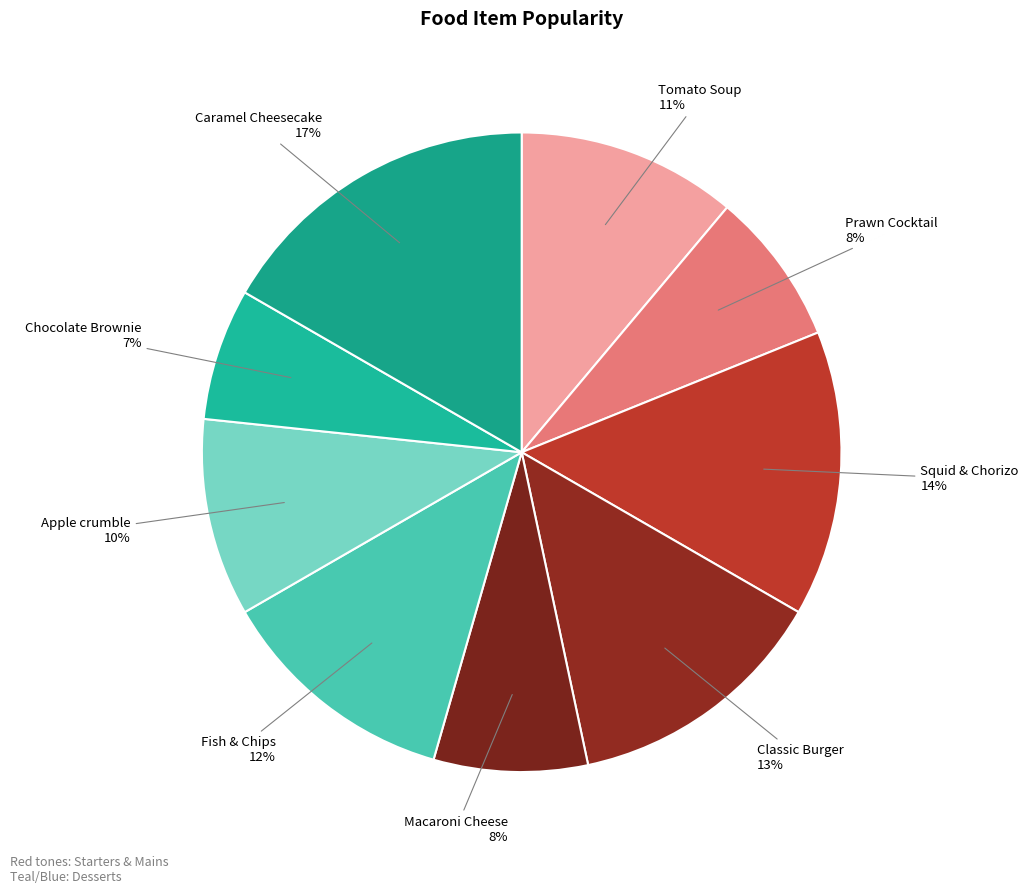

Is there a majority slice in this chart?

No